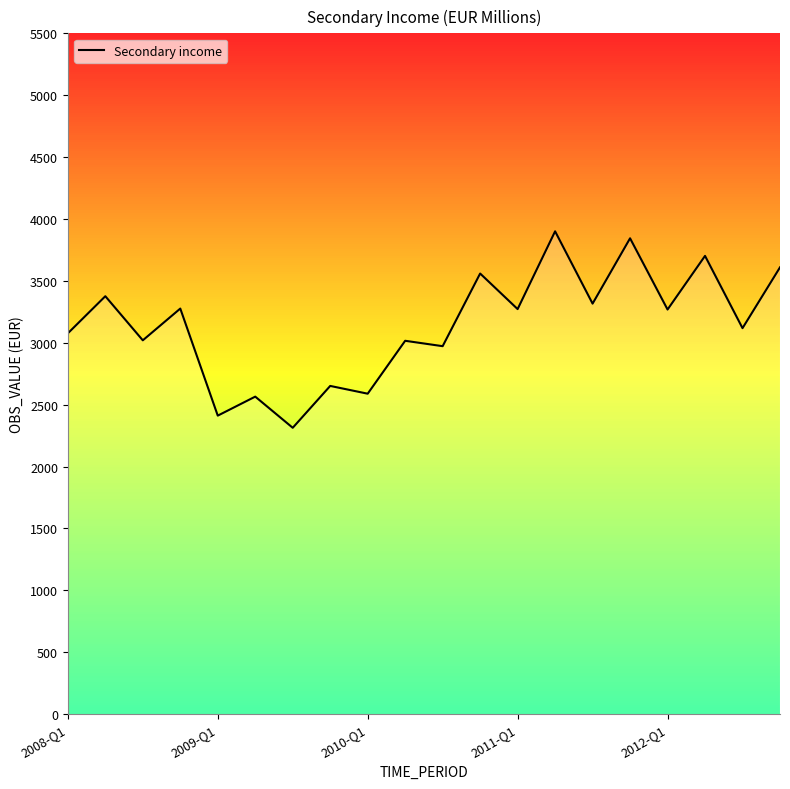

What is the difference between the maximum and minimum values?

1587.2